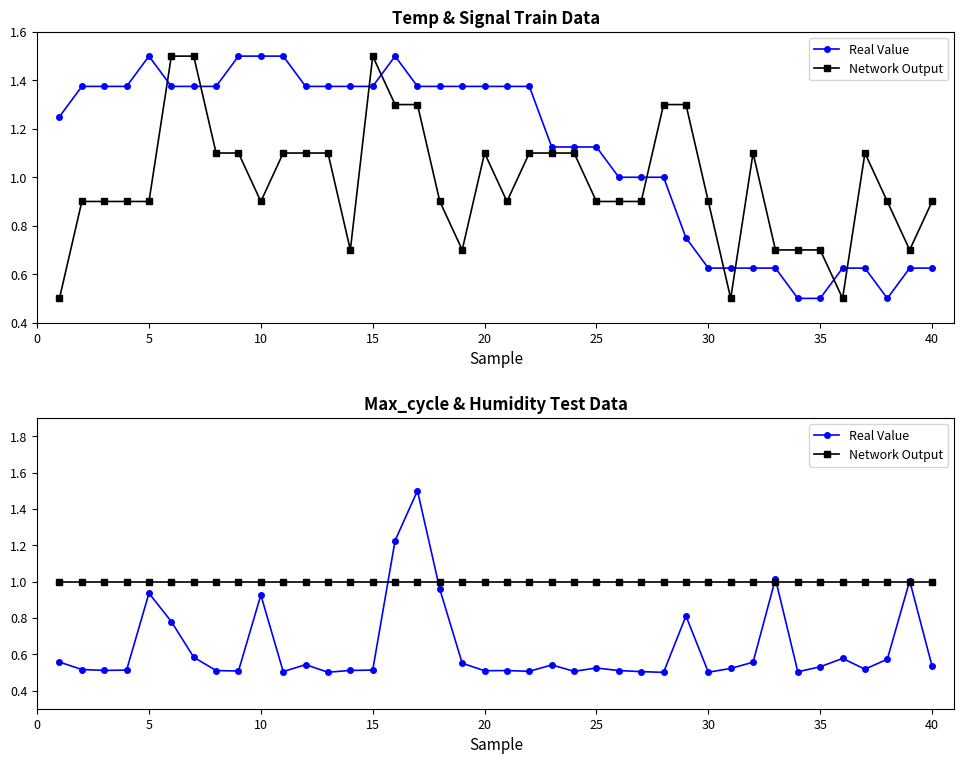

List the series in order of their peak value, lowest first.

Network Output, Real Value